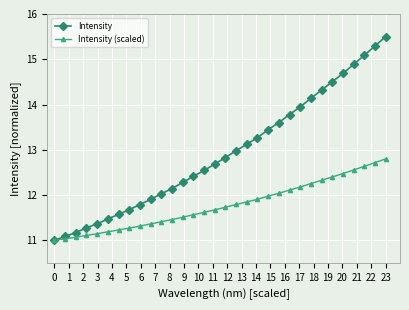

What is the highest value of the Intensity series?

15.5